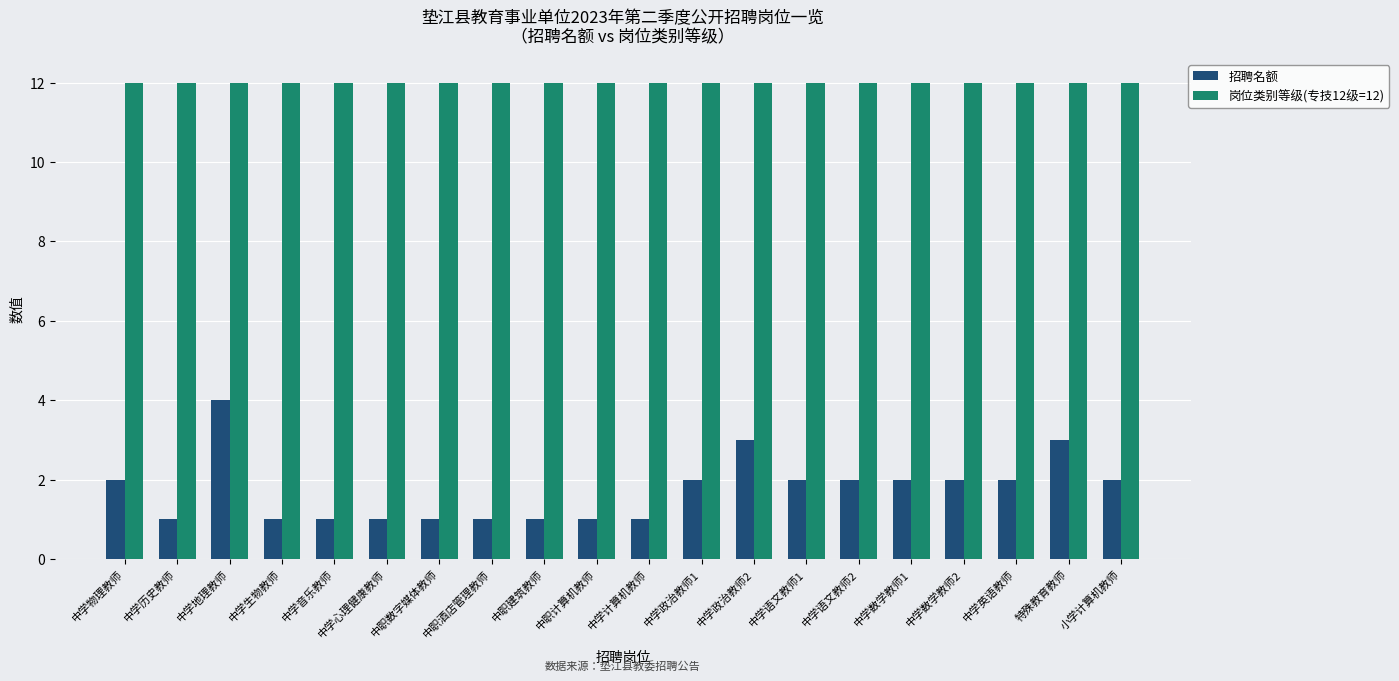

The 招聘名额 series shows 4 at 中学地理教师. True or false?

True